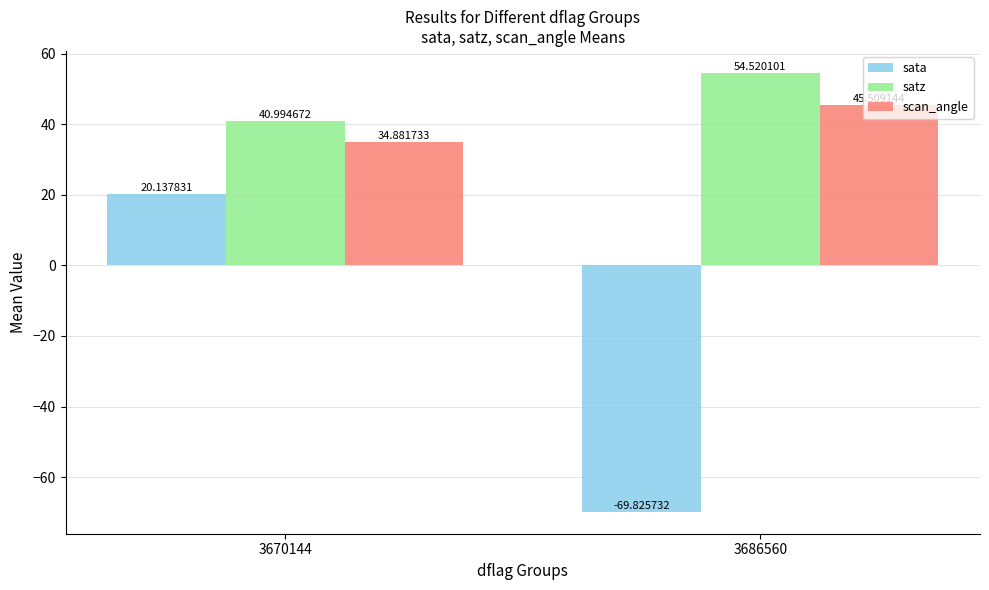

What is the average value of the satz series?

47.8